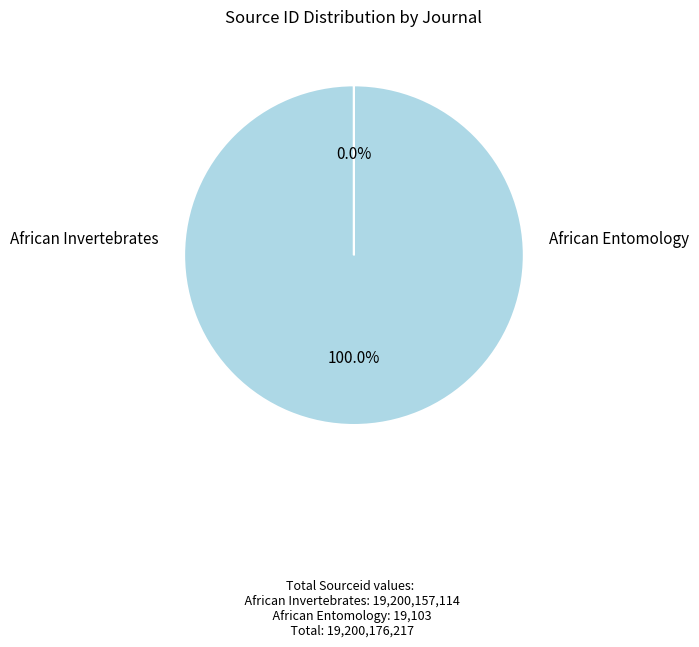

Which has a higher value, African Entomology or African Invertebrates?

African Invertebrates